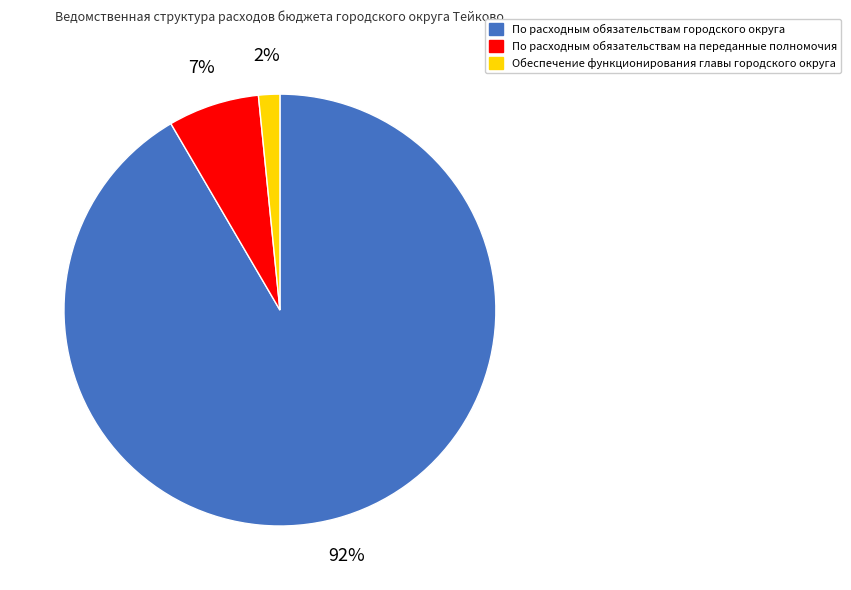

How many segments does this pie chart have?

3